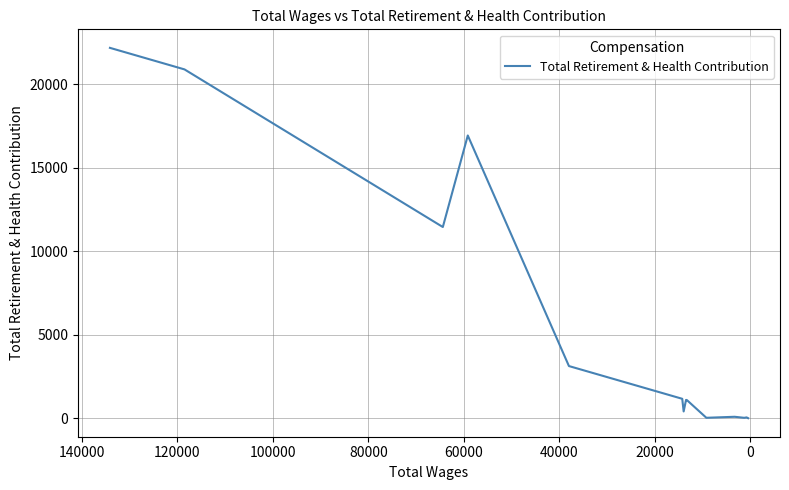

The chart shows a value of 590 at 160000. True or false?

False